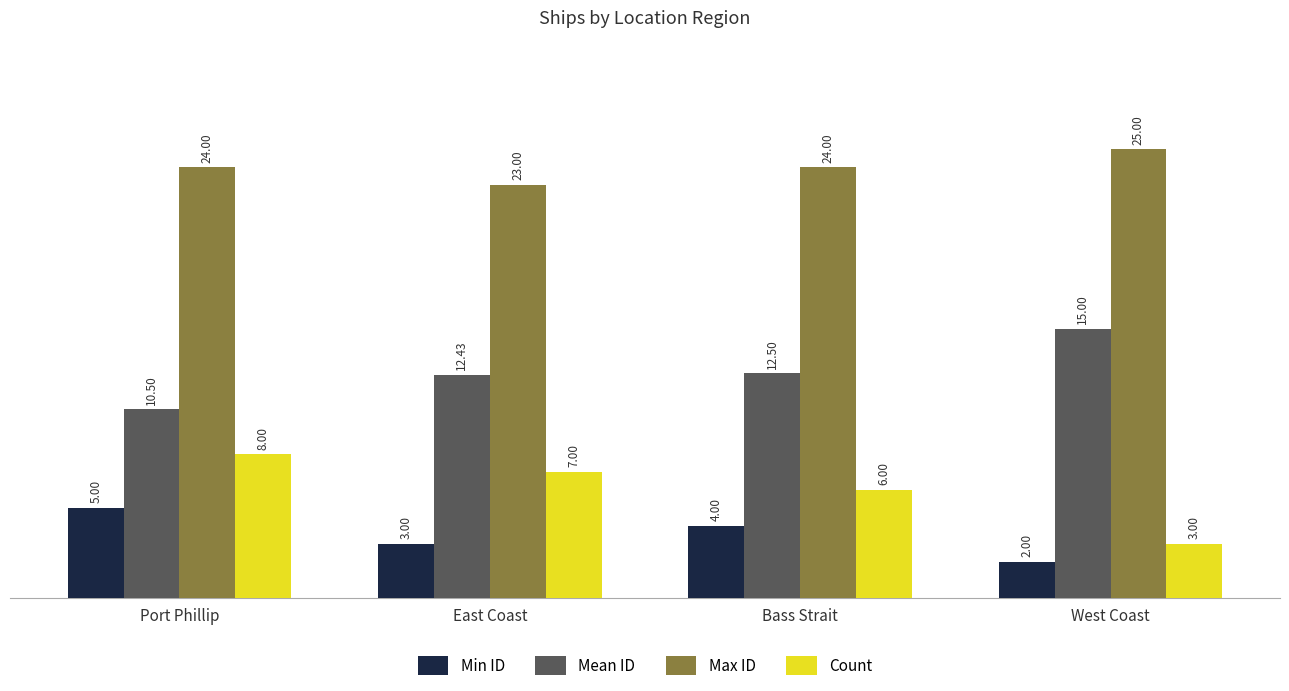

Rank the series at East Coast from lowest to highest value.

Min ID, Count, Mean ID, Max ID